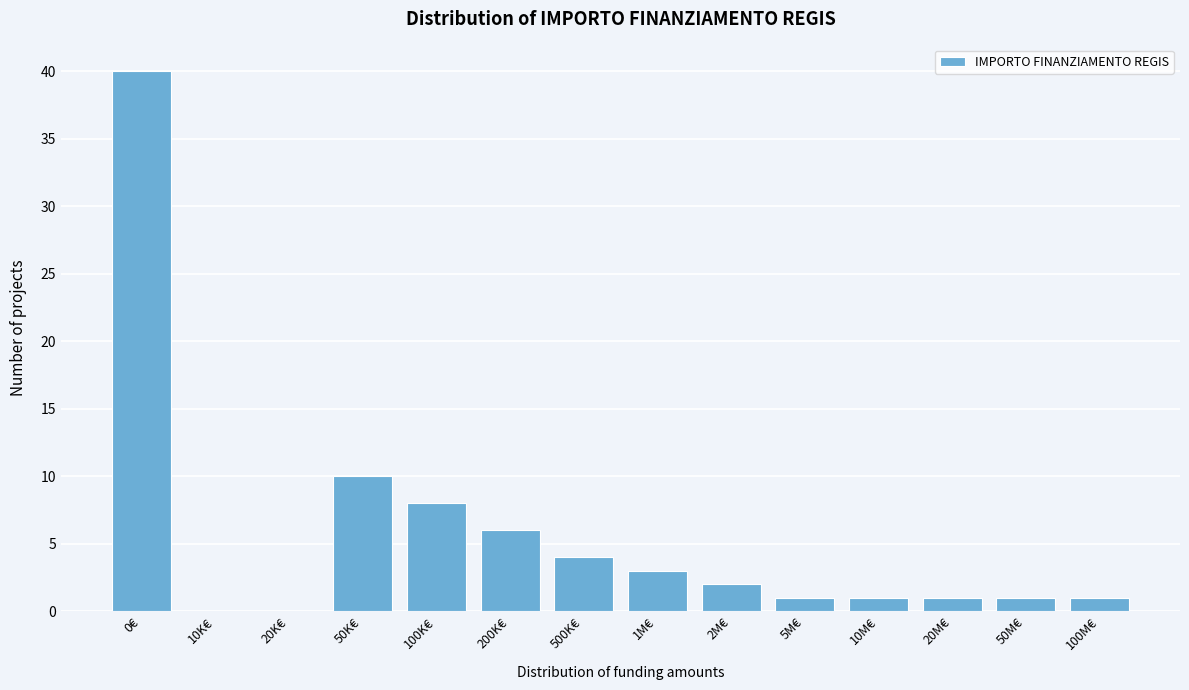

Reading left to right, what are all the values shown in this chart?

0€=40	10K€=0	20K€=0	50K€=10	100K€=8	200K€=6	500K€=4	1M€=3	2M€=2	5M€=1	10M€=1	20M€=1	50M€=1	100M€=1